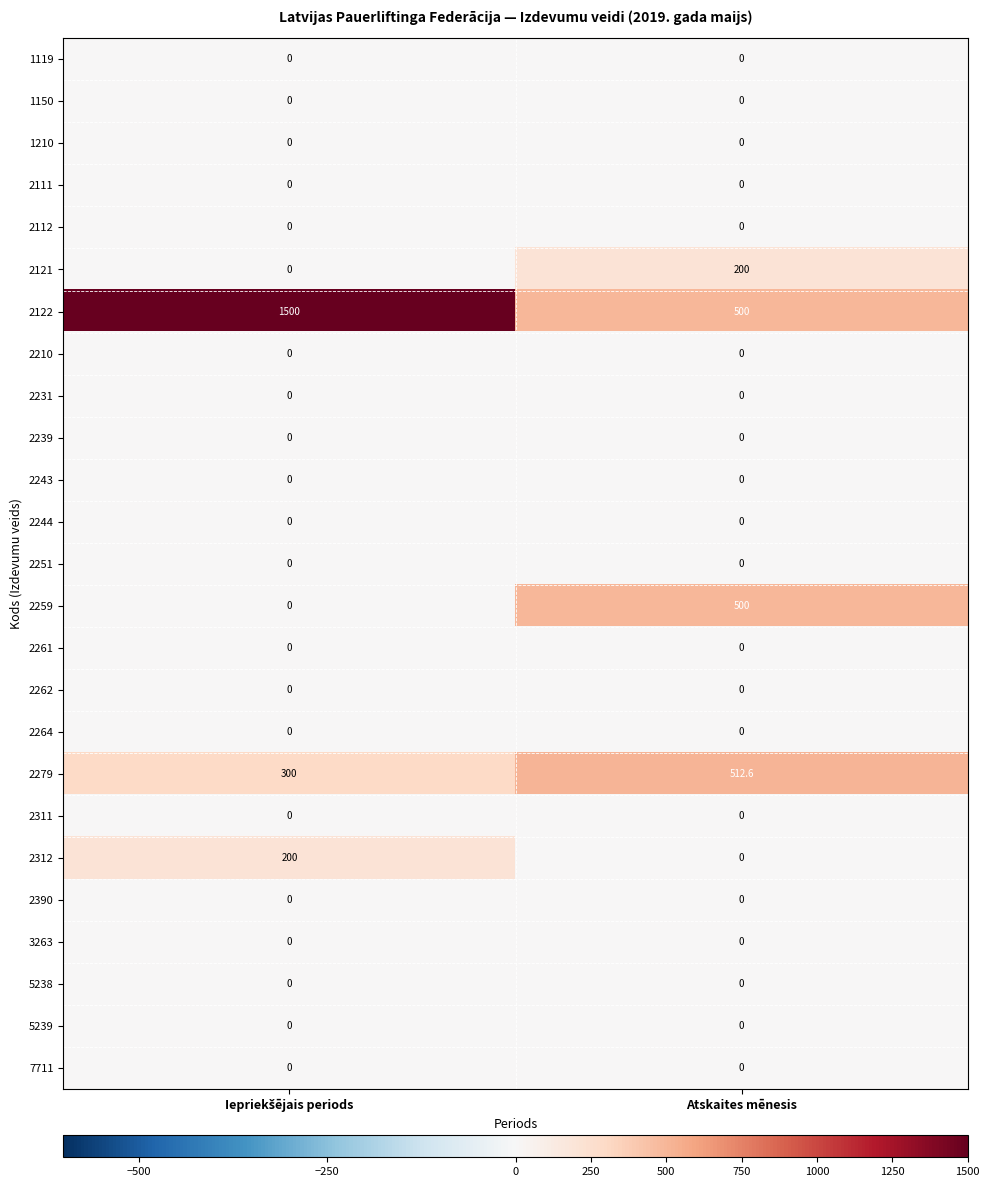

Which series has the largest range (max minus min)?

2122